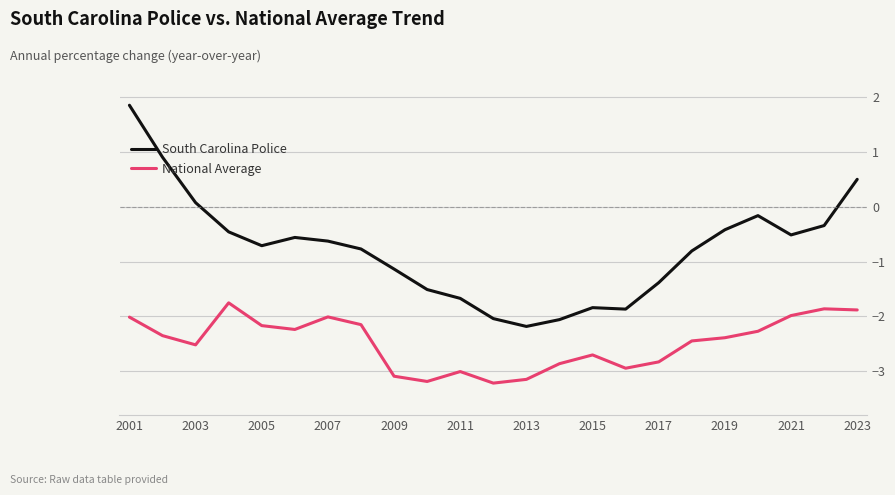

True or false: National Average and South Carolina Police cross at least once.

False